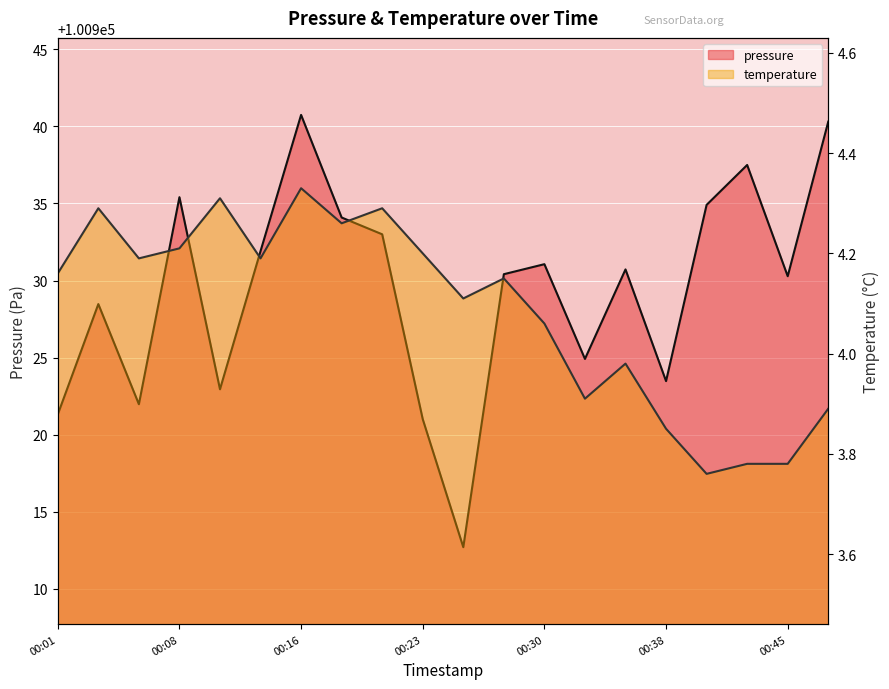

Reading left to right, extract all data points from this chart.

pressure: 100921.3	100928.5	100922.0	100935.4	100922.9	100931.9	100940.8	100934.1	100933.0	100921.0	100912.7	100930.4	100931.1	100924.9	100930.7	100923.5	100934.9	100937.5	100930.3	100940.3
temperature: 4.2	4.3	4.2	4.2	4.3	4.2	4.3	4.3	4.3	4.2	4.1	4.2	4.1	3.9	4.0	3.9	3.8	3.8	3.8	3.9